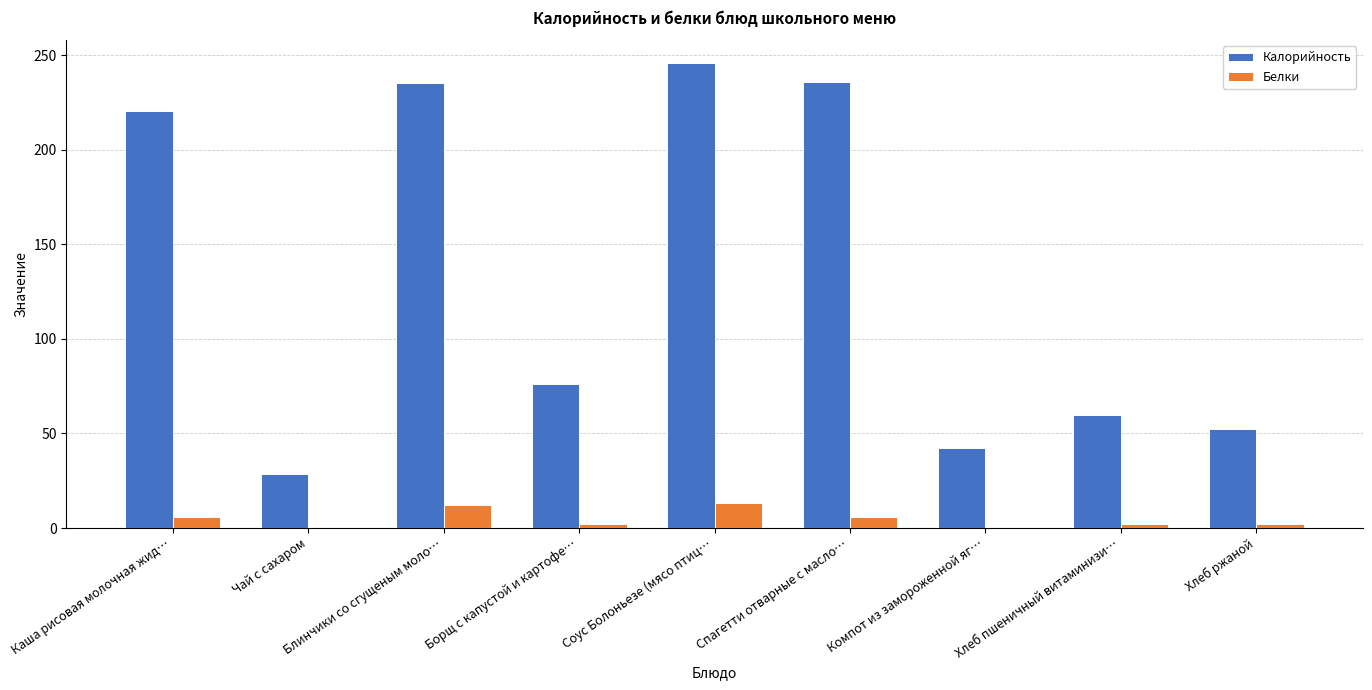

What are all the series names shown in the legend?

Калорийность, Белки